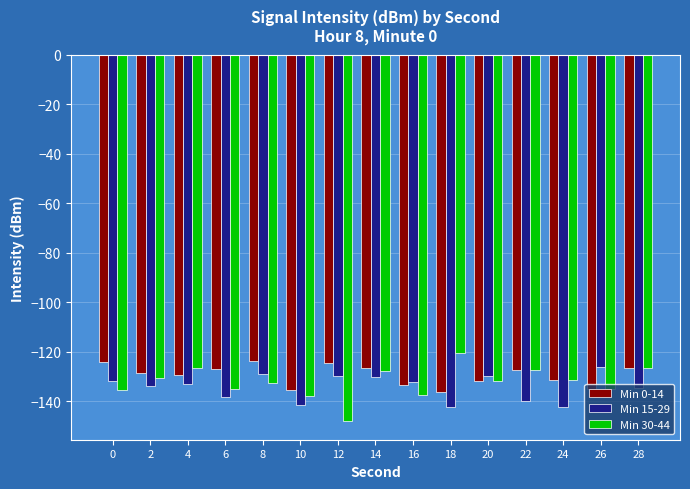

True or false: Min 15-29 has a value of -129.9 at 12.

True